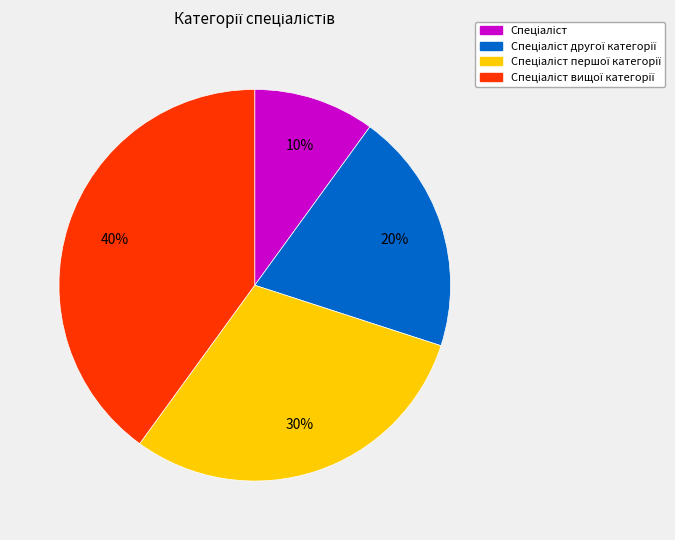

To the nearest percent, what is the average slice percentage?

25%